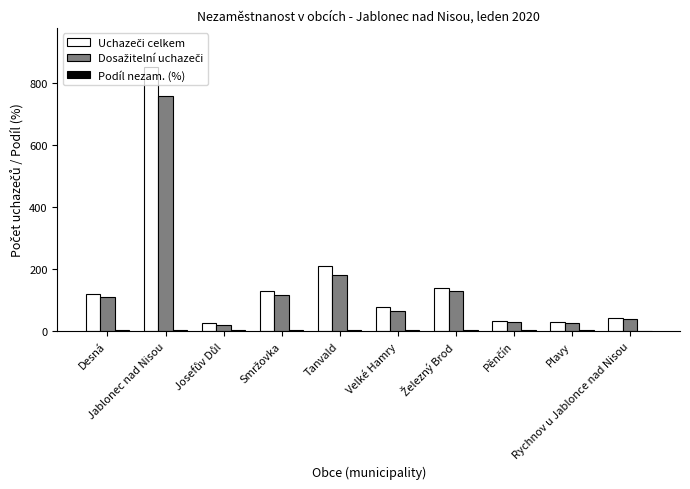

What is the difference between the maximum and minimum values in the Dosažitelní uchazeči series?

738.0